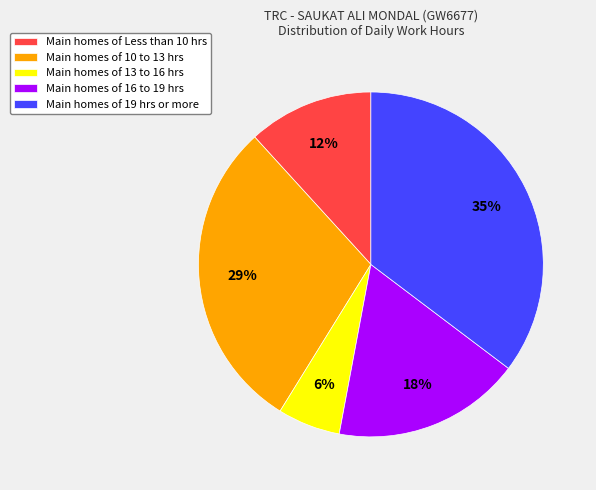

Count the number of slices in the pie.

5